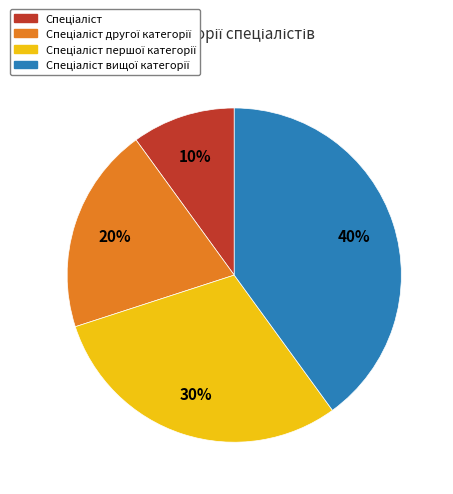

Count the number of slices in the pie.

4